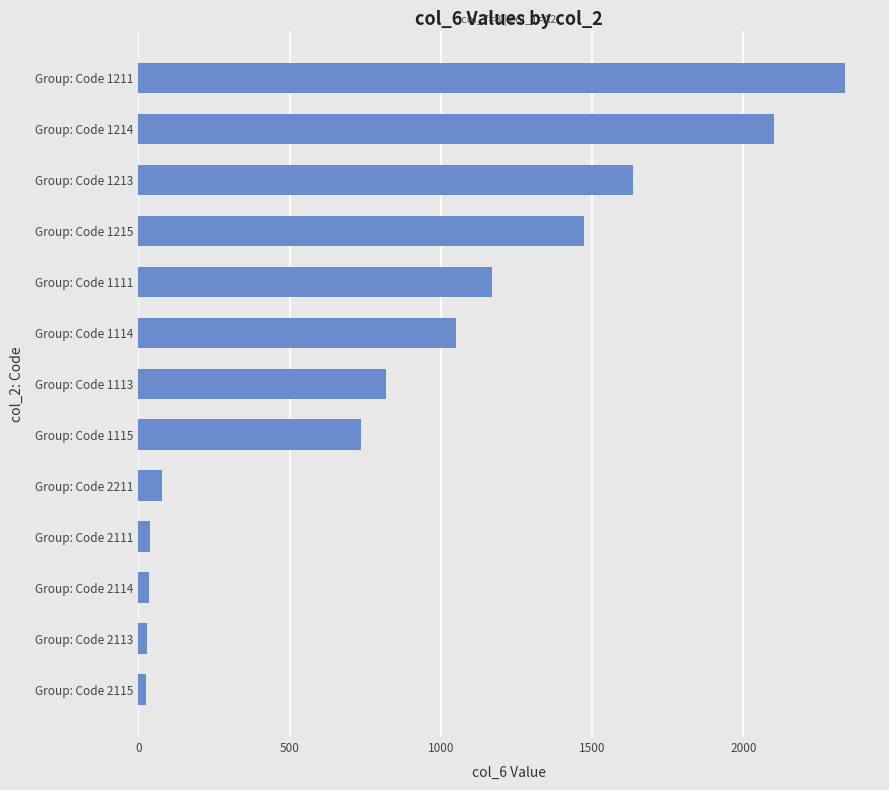

The chart shows a value of 38 at Group: Code 2111. True or false?

True